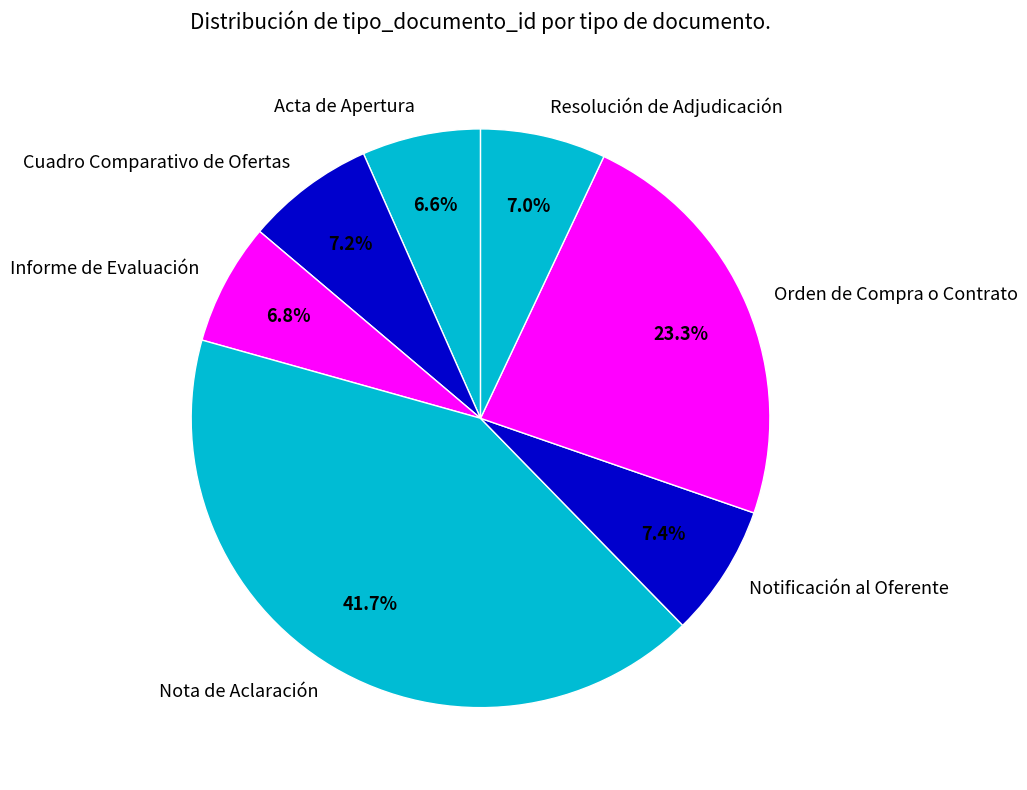

How many slices are in this pie chart?

7